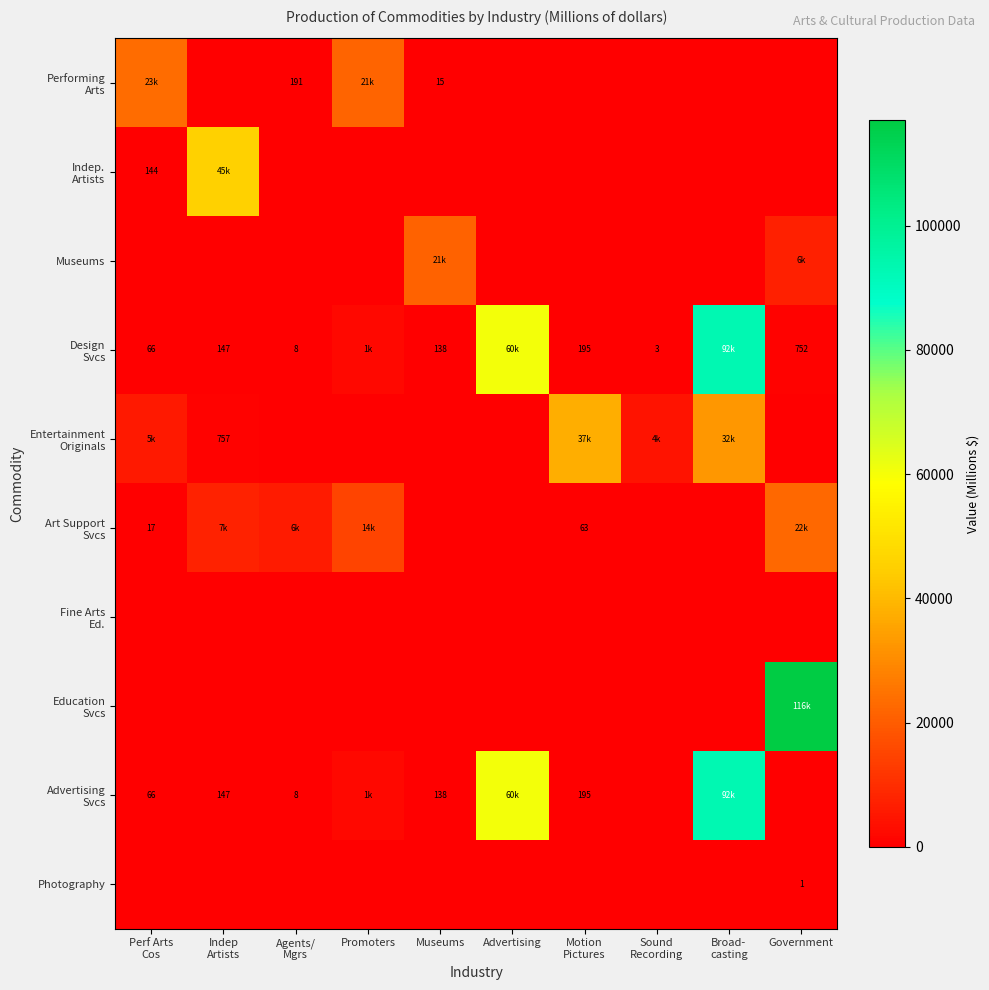

Is the value of Entertainment Originals at Agents/ Mgrs greater than the value of Photography at Agents/ Mgrs?

No